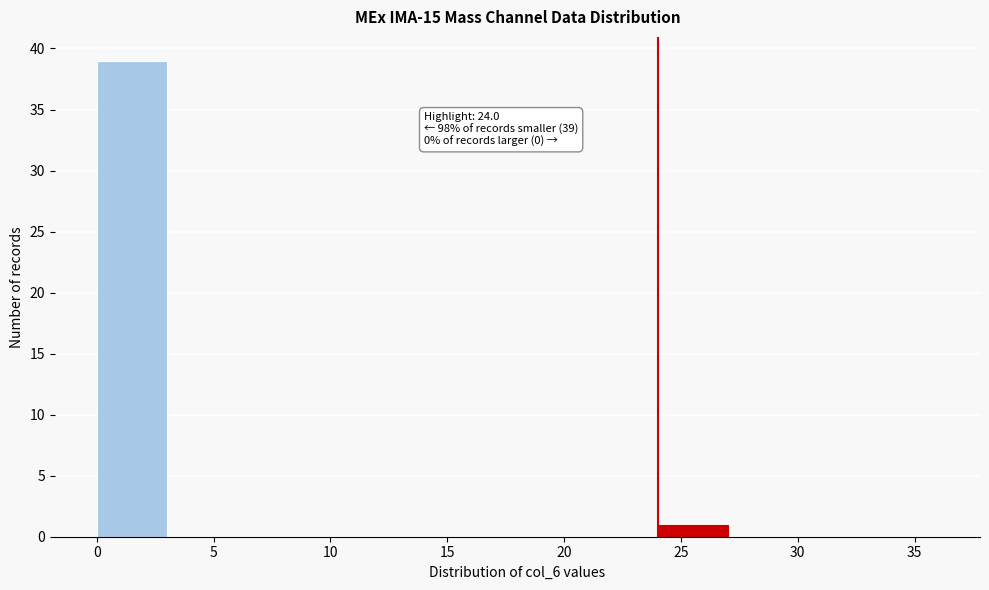

Which range on the x-axis has the tallest bar?

0 to 3